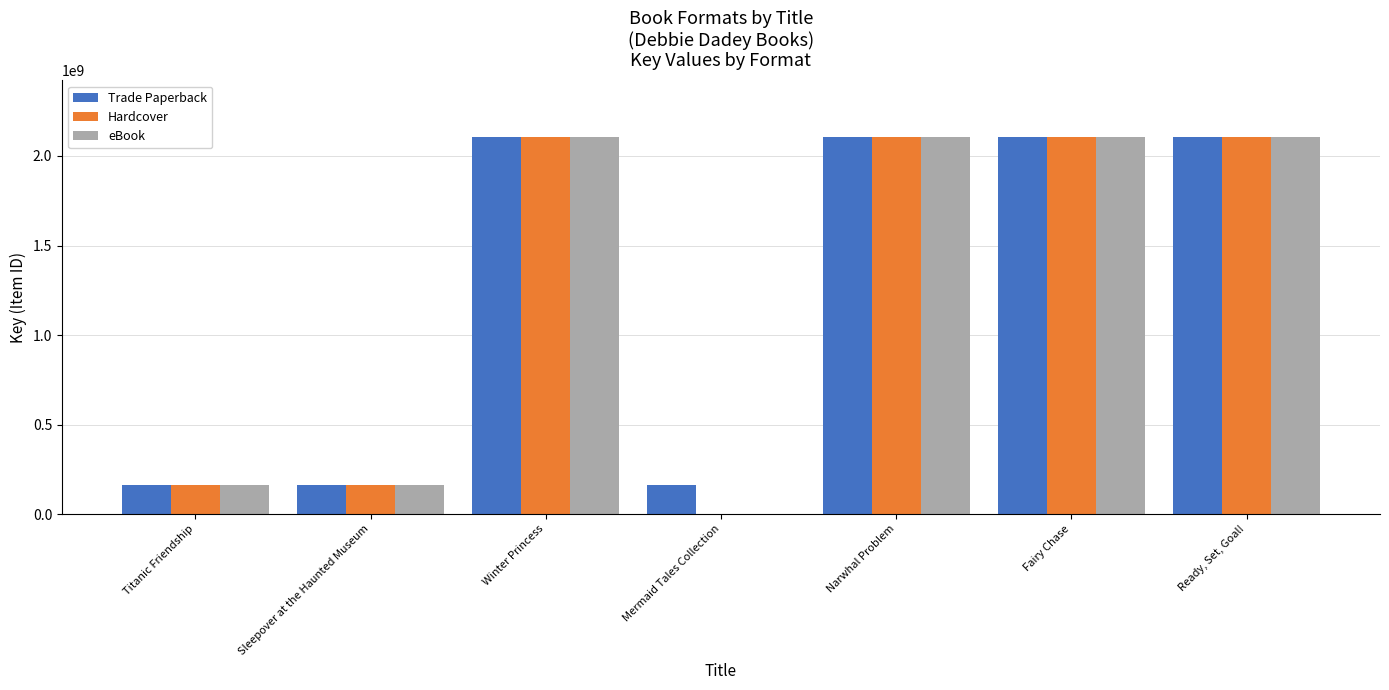

What is the sum of all Hardcover values?

8754024212